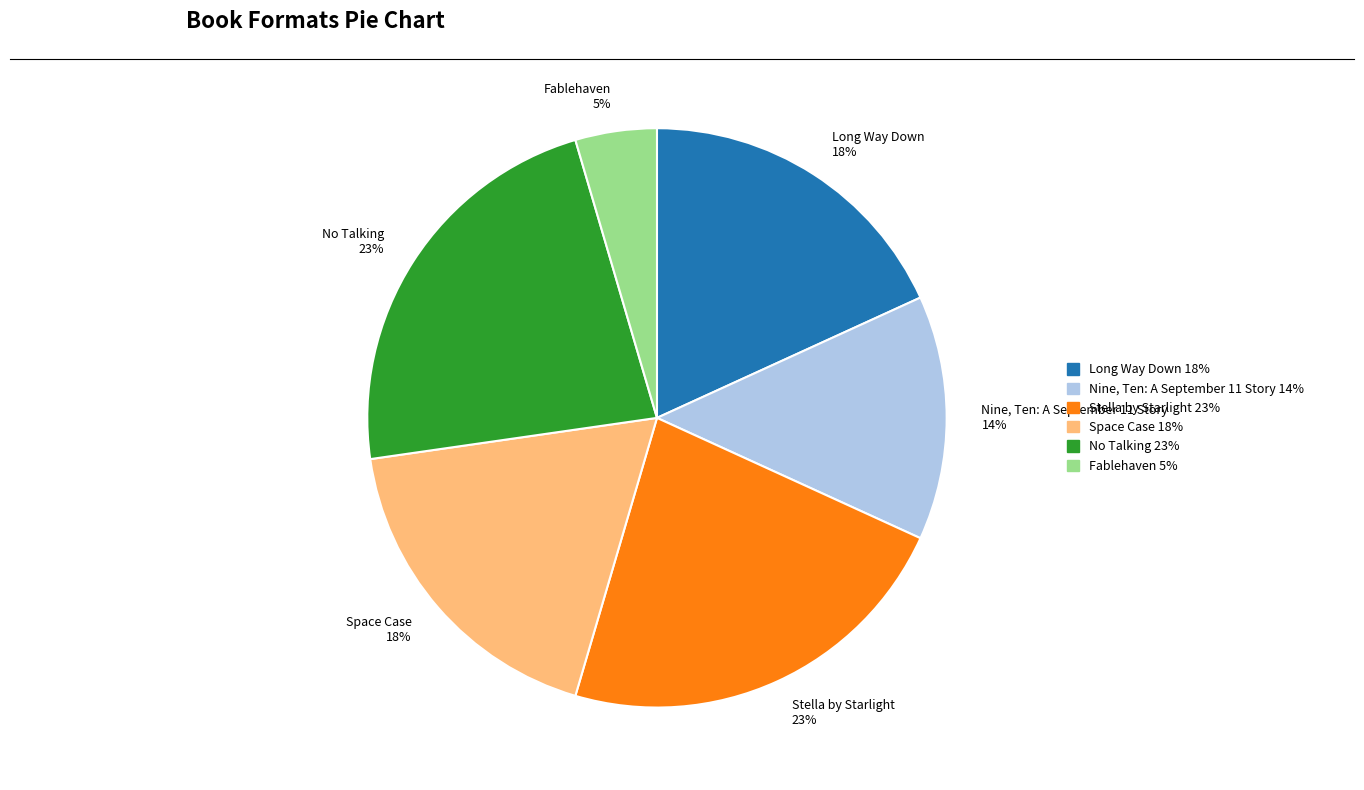

Do Stella by Starlight and Long Way Down together represent more than half of the pie?

No